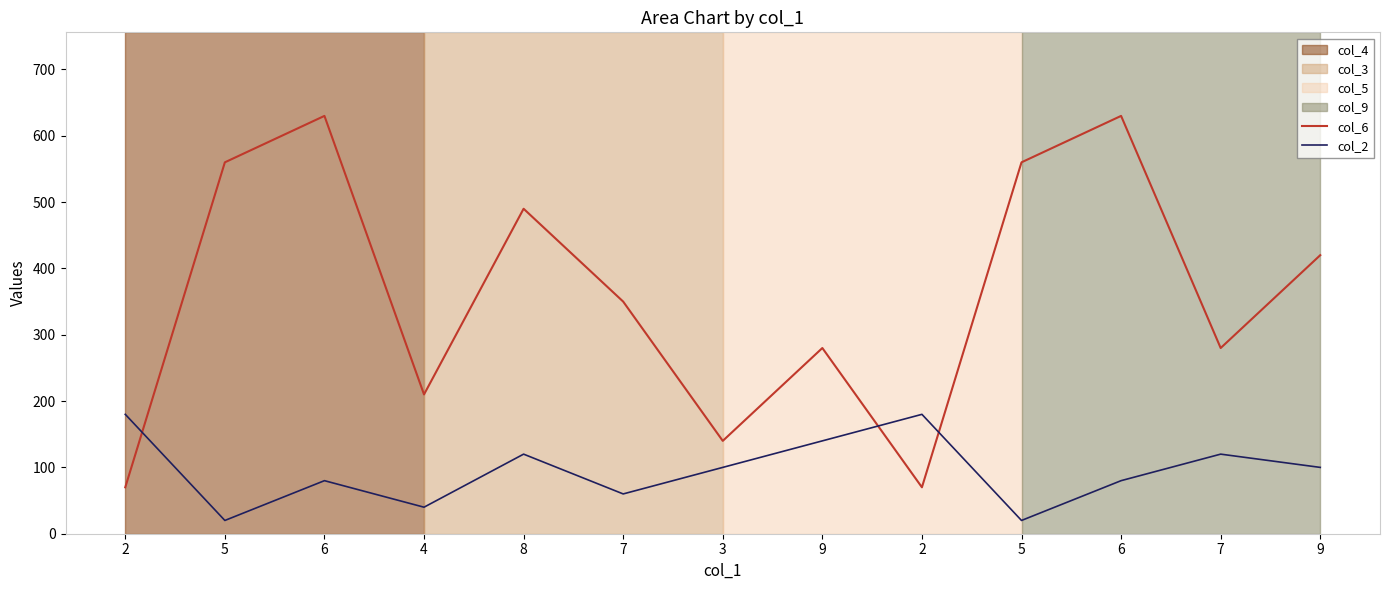

Is this an area chart (filled region under the line)?

No